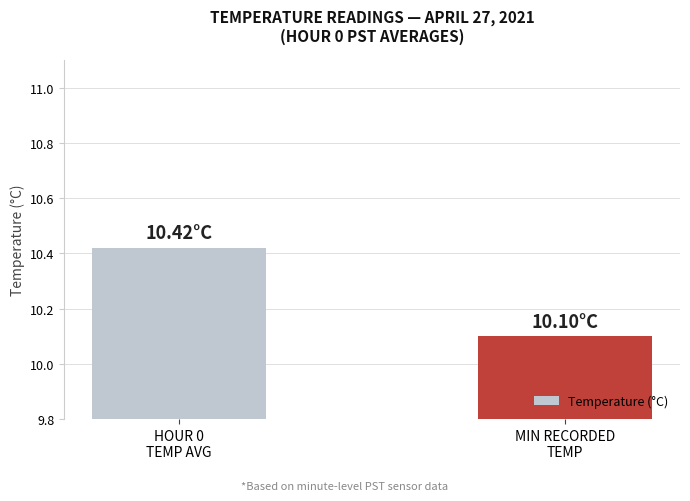

What is the sum of the values at MIN RECORDED
TEMP and HOUR 0
TEMP AVG?

20.5